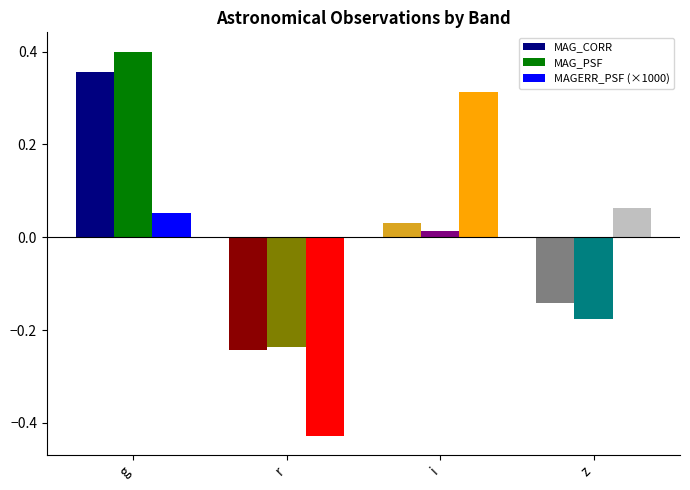

Which category has the highest value in the MAG_PSF series?

g